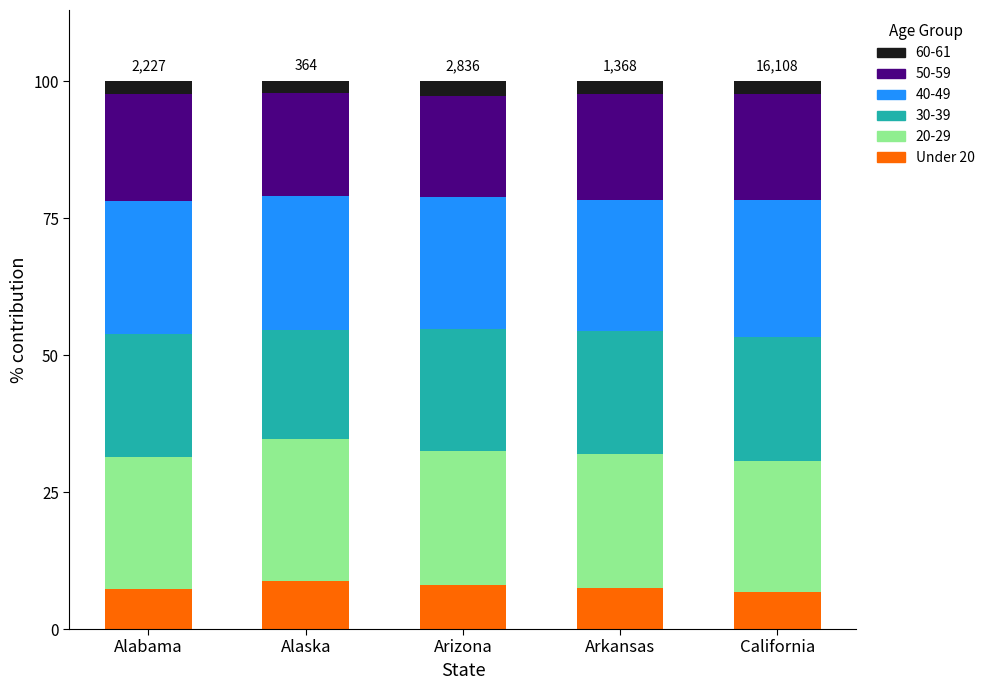

How many series are shown in this chart?

6